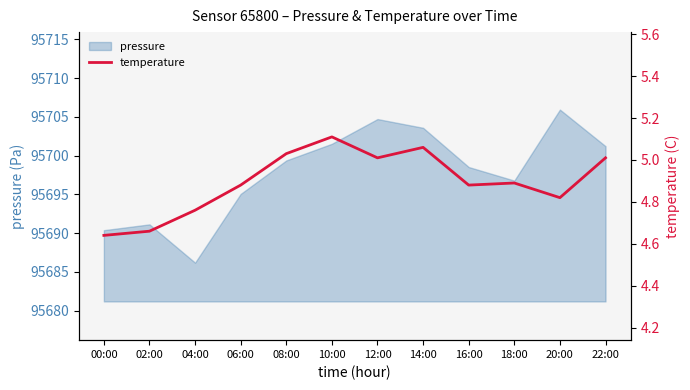

Reading left to right, list all the values displayed in this chart.

4.6	4.7	4.8	4.9	5.0	5.1	5.0	5.1	4.9	4.9	4.8	5.0